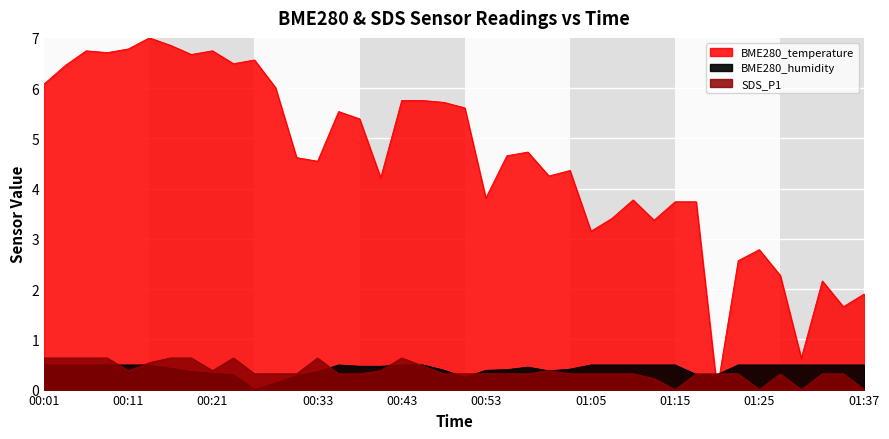

Rank the series at 00:09 from lowest to highest value.

BME280_humidity, SDS_P1, BME280_temperature